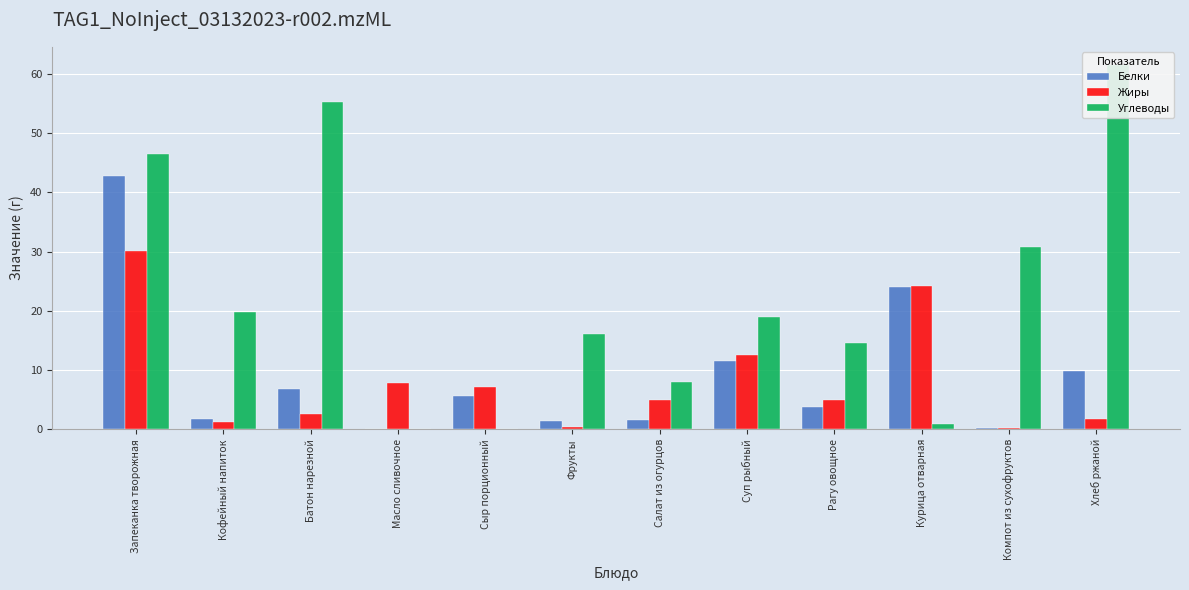

How many data points in Жиры are less than 5?

5